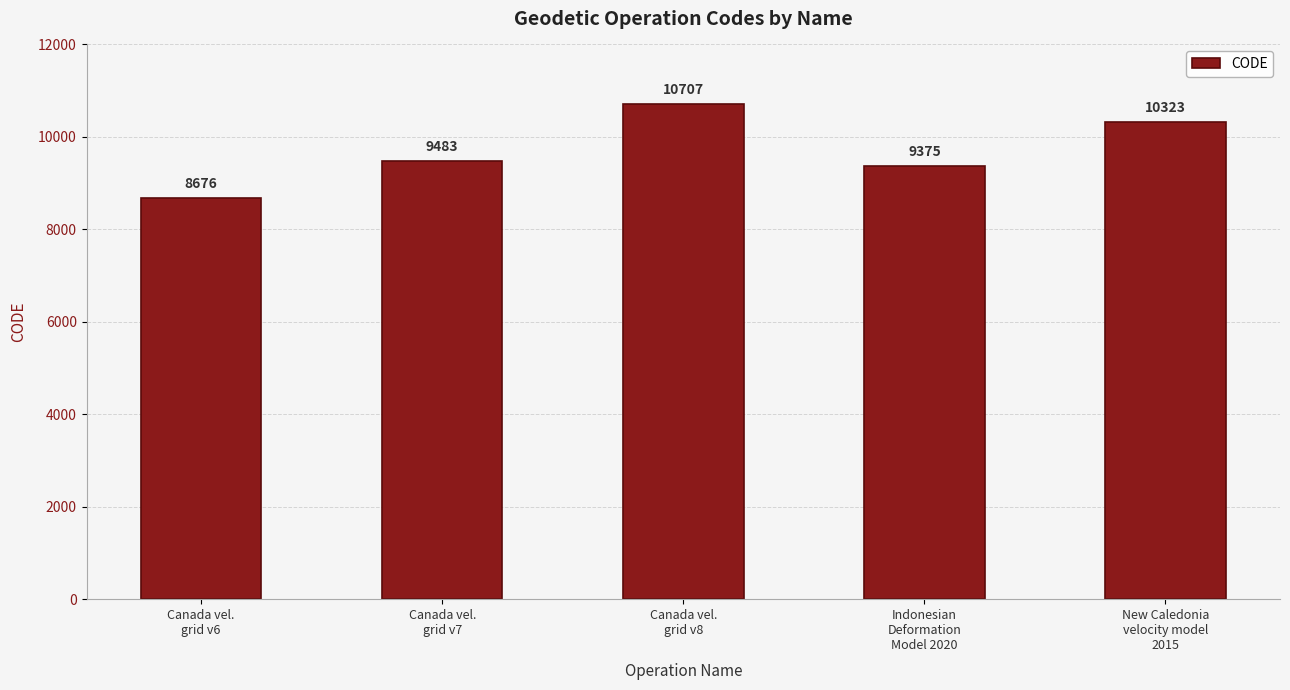

Which has a higher value, Canada vel.
grid v6 or Canada vel.
grid v8?

Canada vel.
grid v8